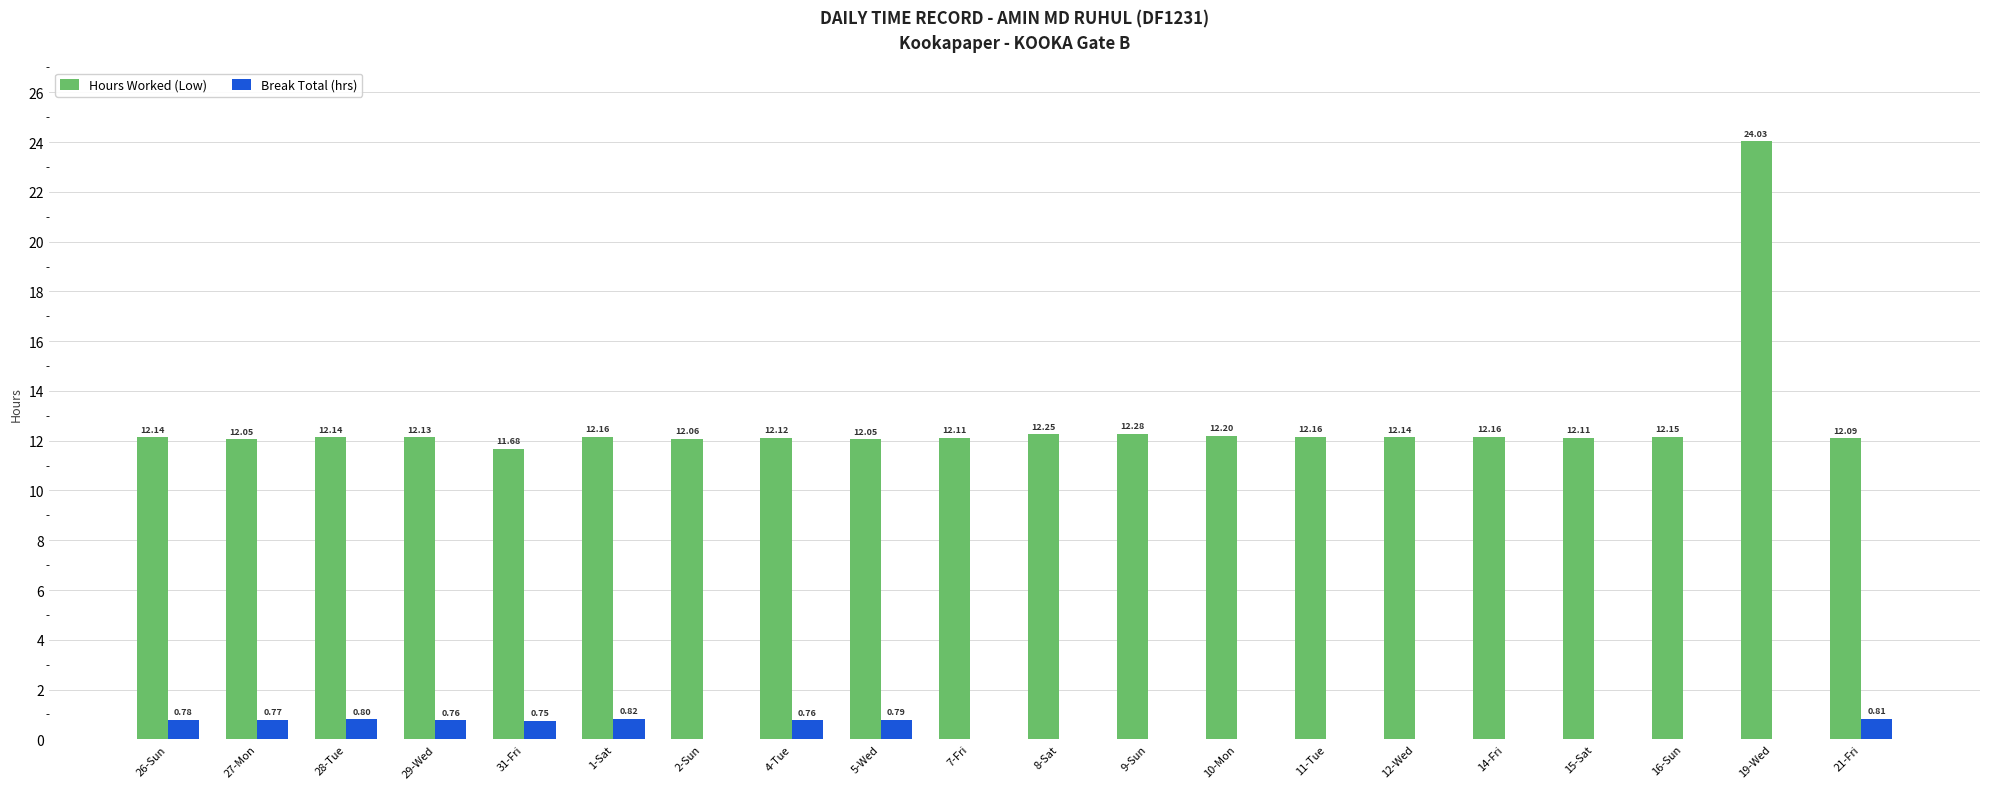

What is the total value across all series at 1-Sat?

13.0